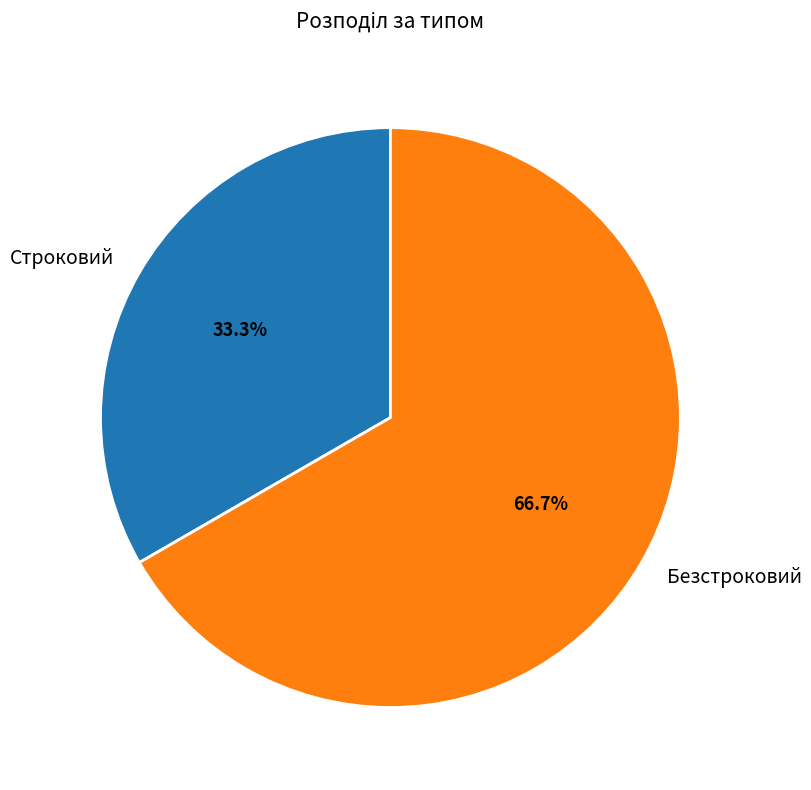

What is the largest slice in the pie chart?

Безстроковий